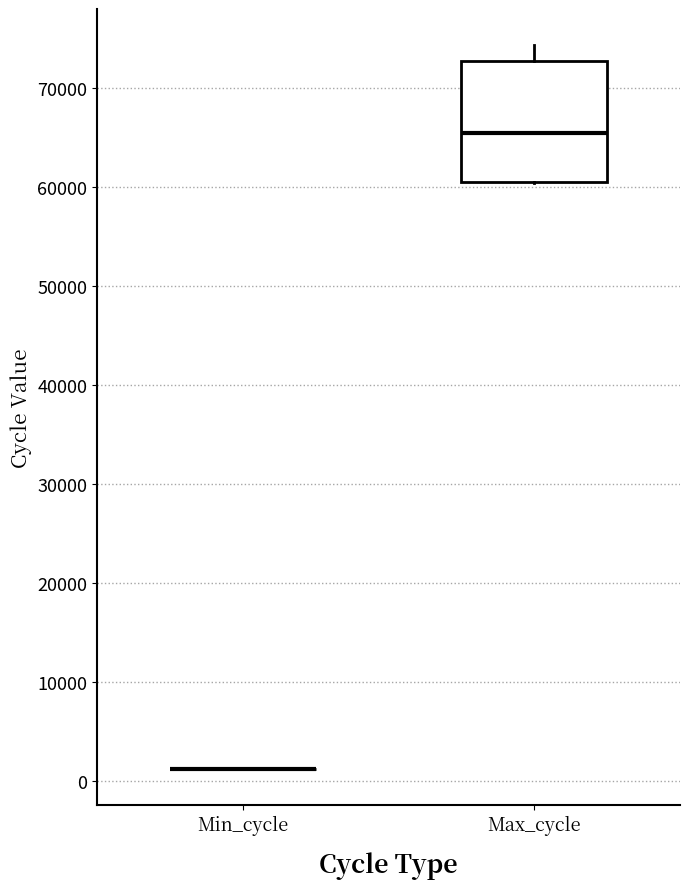

Comparing the boxes themselves (not the whiskers), which one is the tallest?

Max_cycle